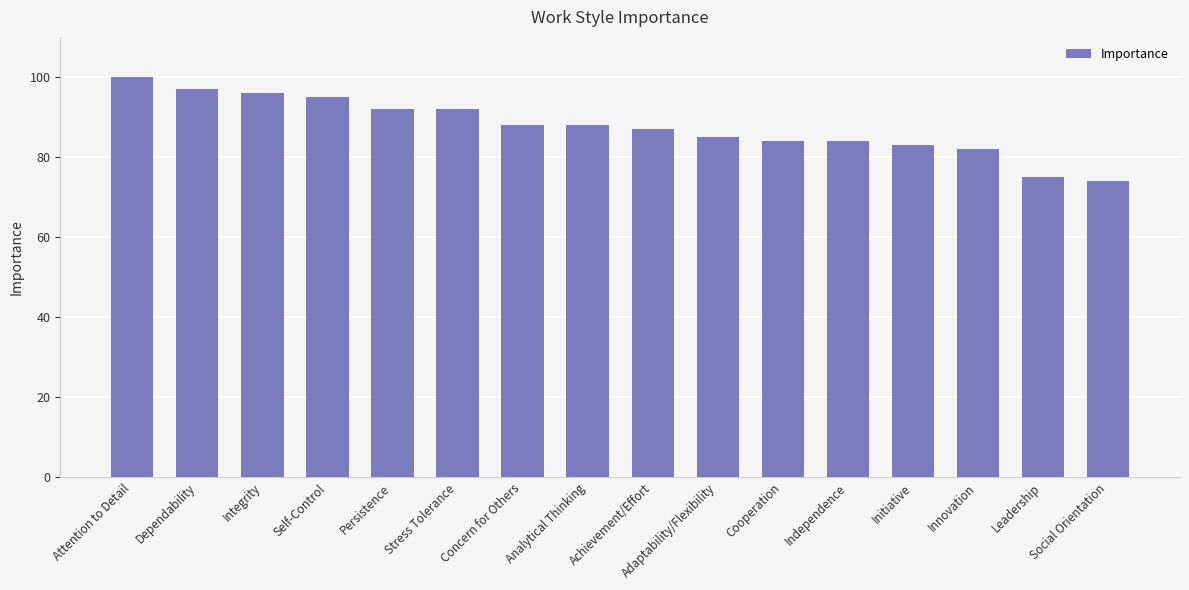

What position from the left is Analytical Thinking?

8